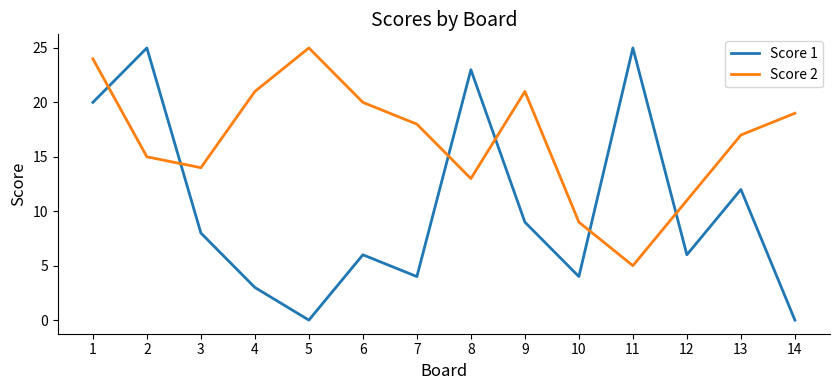

The Score 2 series shows 11 at 12. True or false?

True